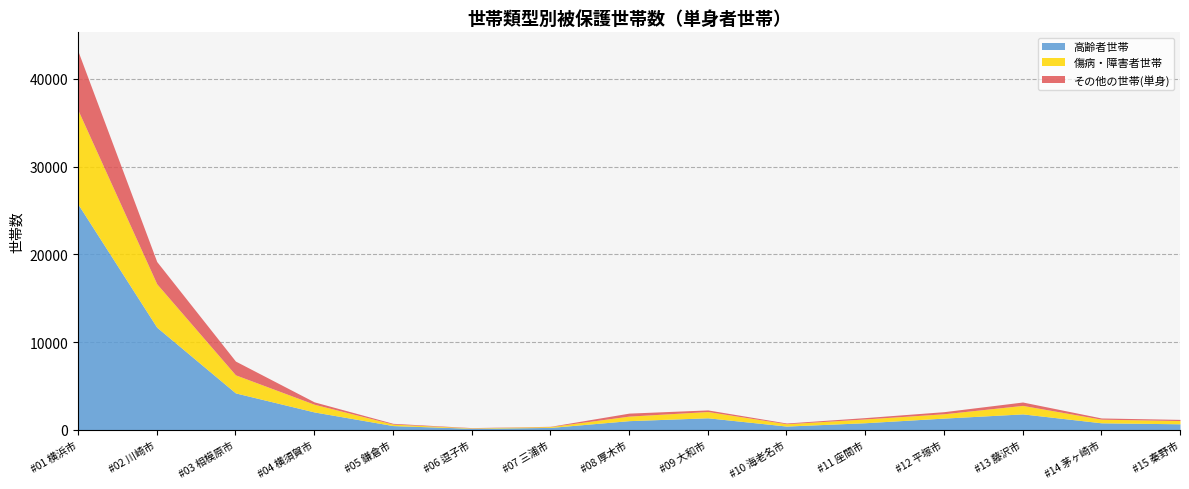

What is the label of the 6th point from the right?

海老名市